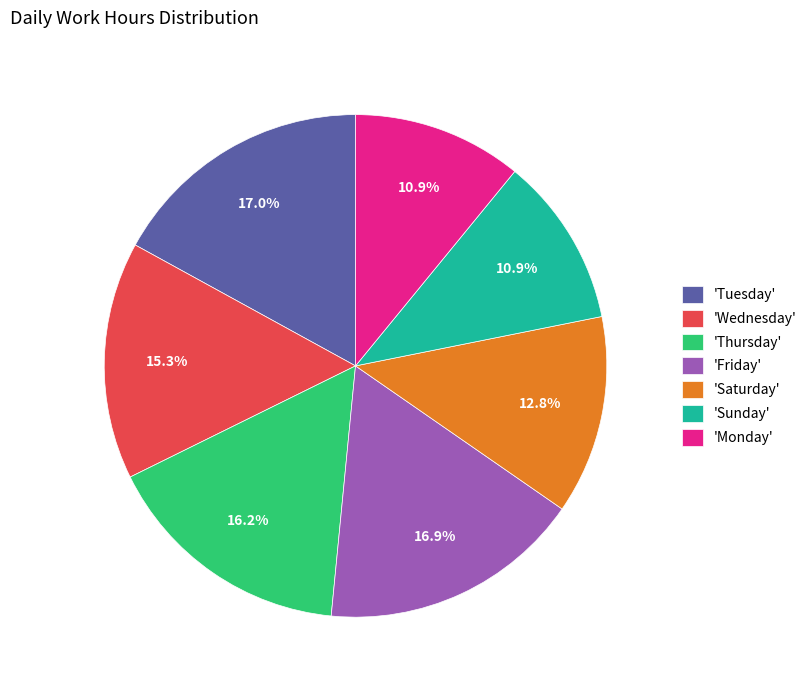

Does any single category account for the majority?

No